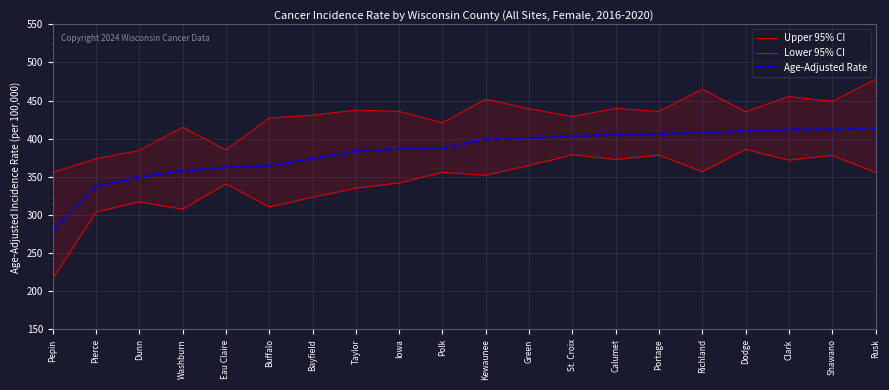

What is the maximum value for Age-Adjusted Rate?

413.1